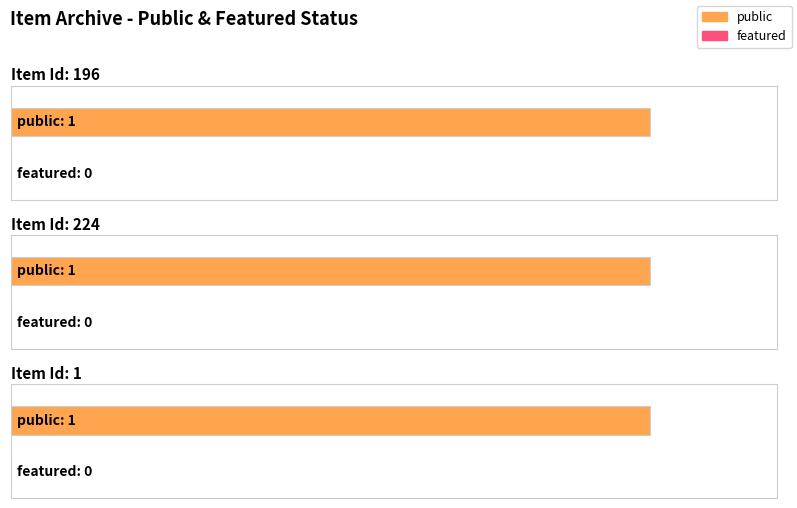

List the labels in order of featured value, largest first.

196, 224, 1